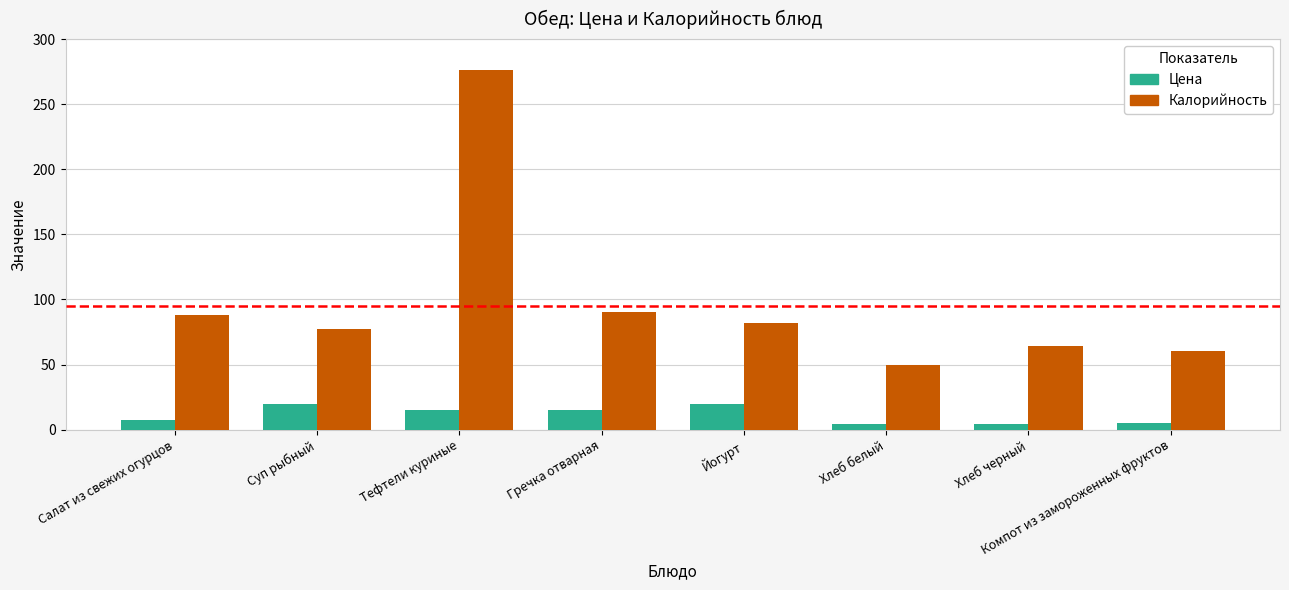

Read the Калорийность value at Суп рыбный.

77